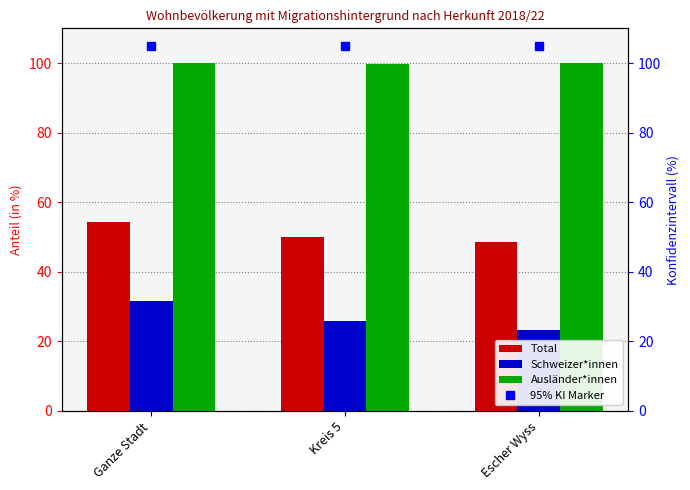

What is the label of the 1st bar from the right?

Escher Wyss